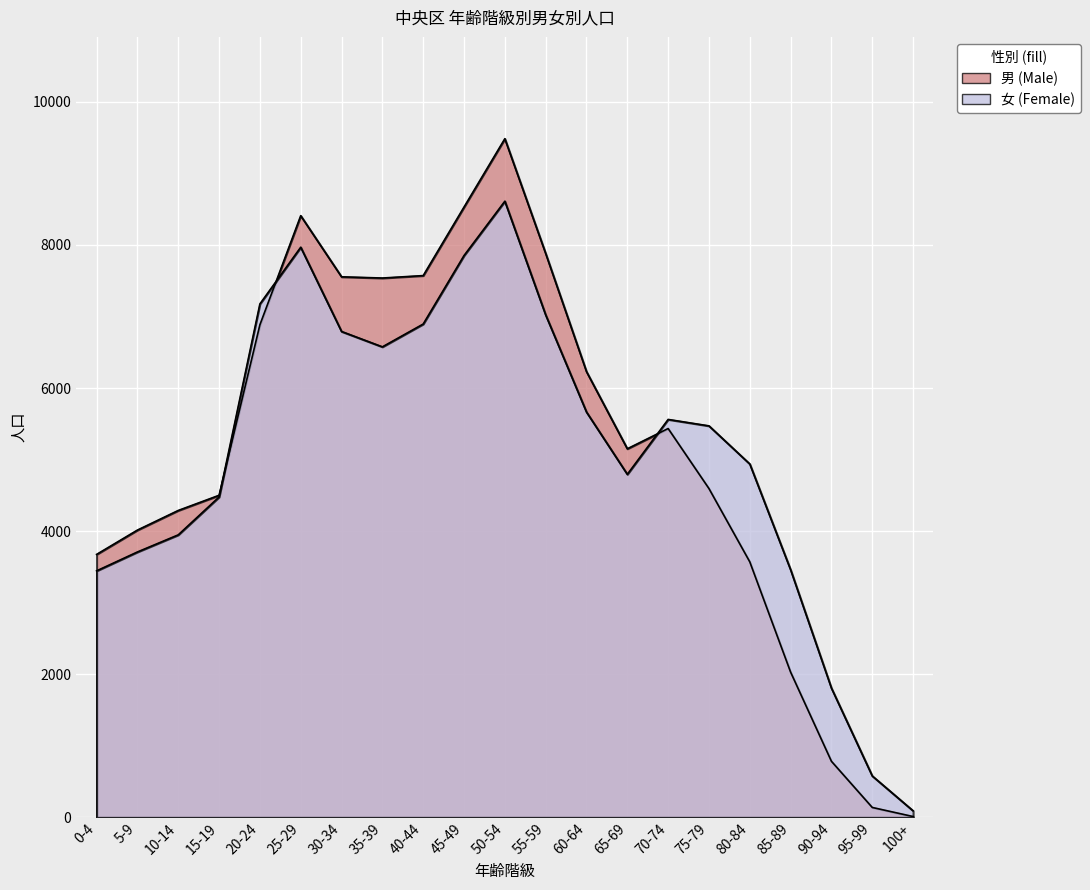

Is the value of 男 (Male) at 5-9 greater than the value of 女 (Female) at 45-49?

No